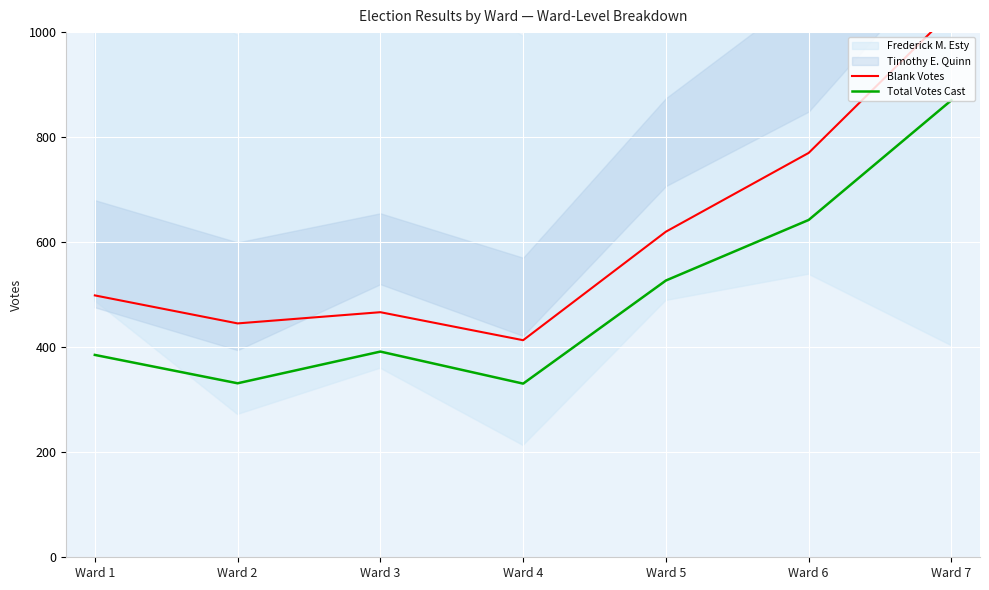

What is the minimum value for Total Votes Cast?

330.7